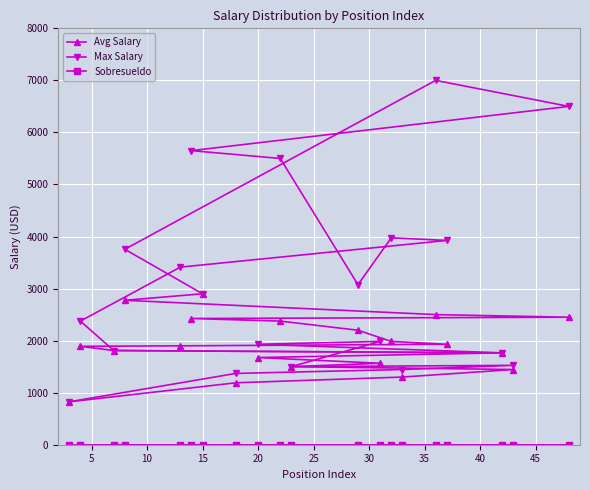

At how many categories does at least one series exceed 6976?

1